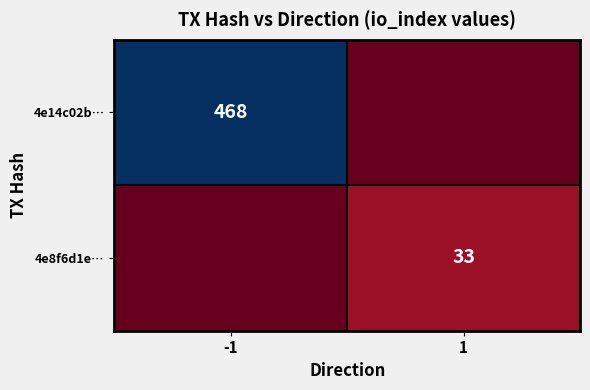

The value of 4e14c02b… at -1 is 468. True or false?

True